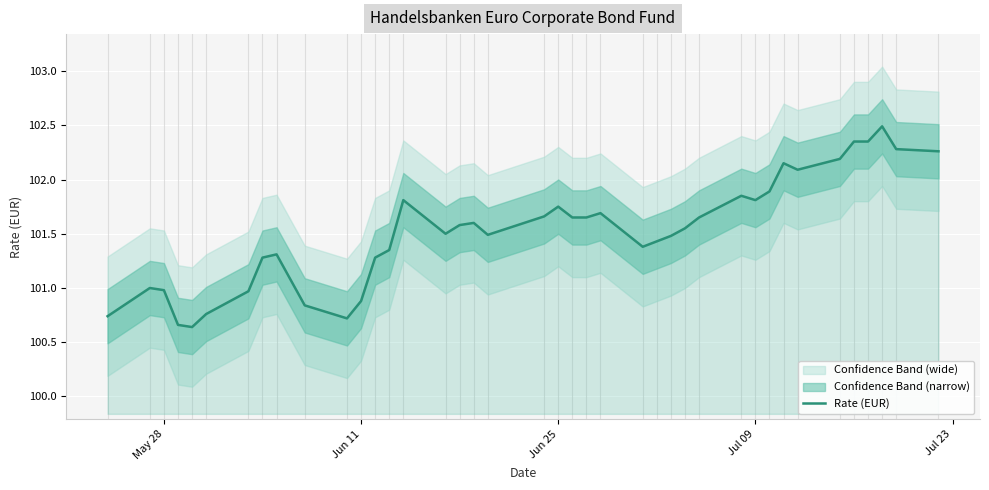

What is the highest value of the Rate (EUR) series?

102.5